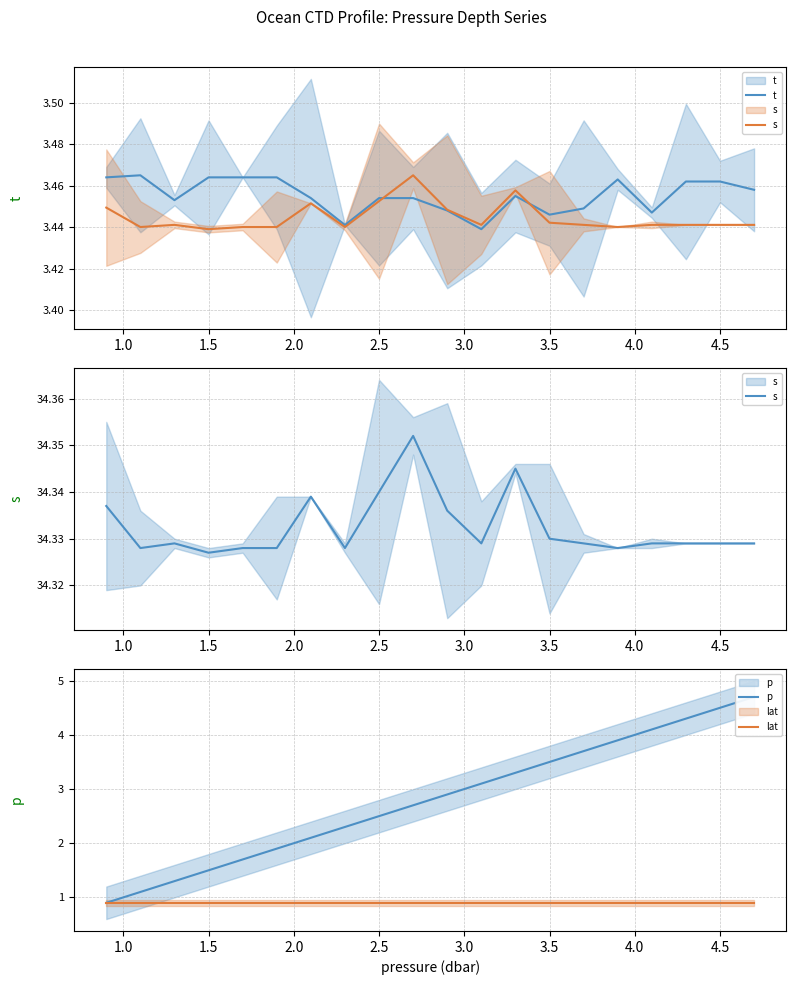

At 3.5, list the series in order from largest to smallest.

s, p, t, lat